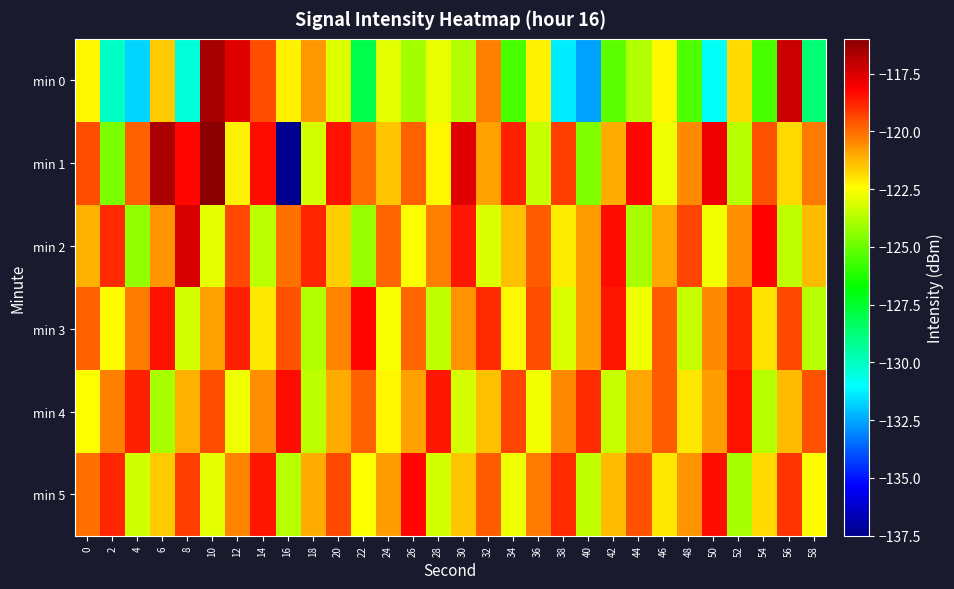

Between 32 and 58, which is larger?

32